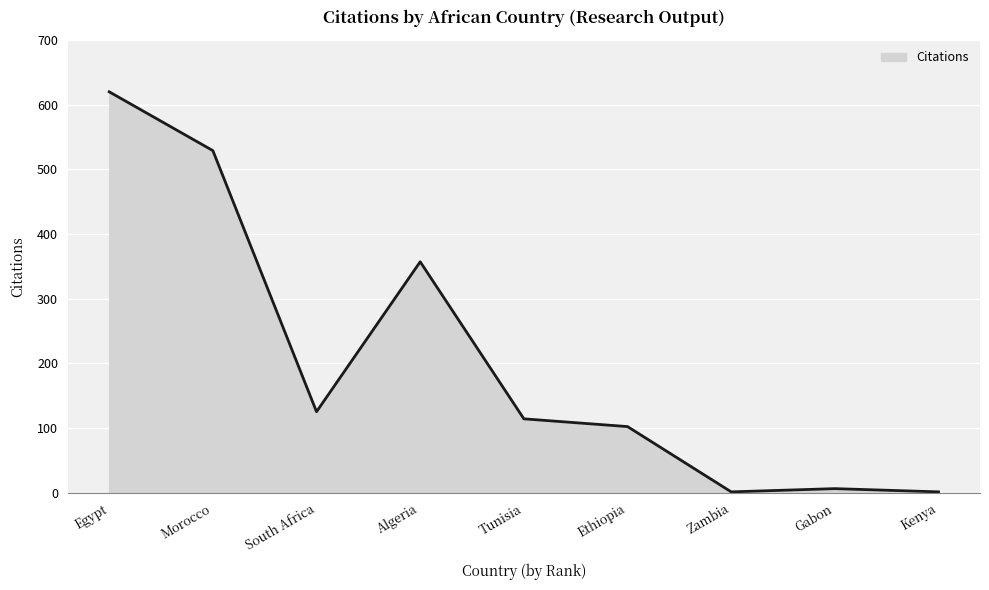

Reading left to right, list all the values displayed in this chart.

620	529	125	357	114	102	1	6	1